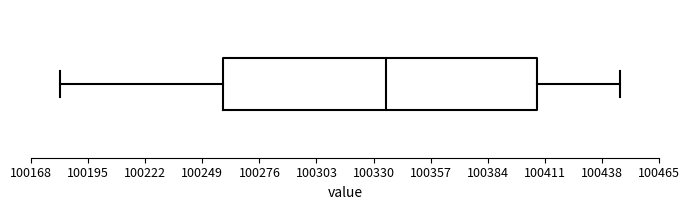

Where does the left whisker of the box end on the x-axis? The values are not printed on the chart, so give them approximately, as read against the axis.

100180